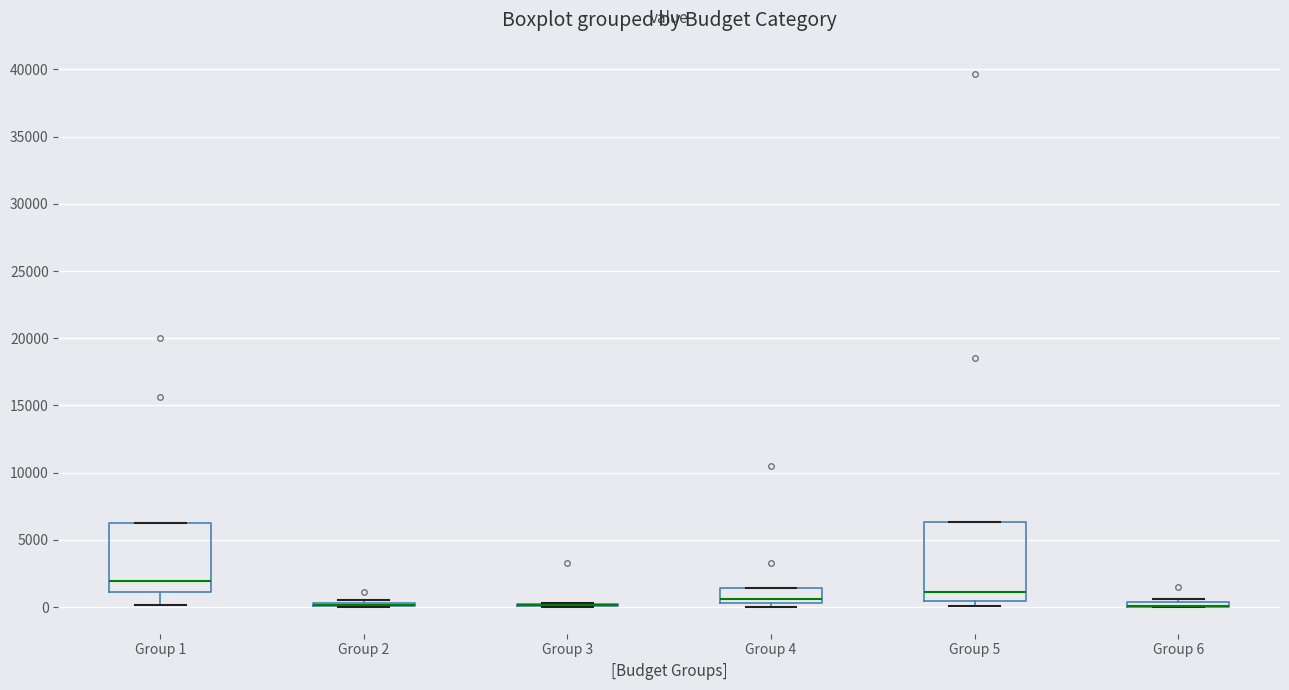

Which box is the tallest, from its lower edge to its upper edge?

Group 5